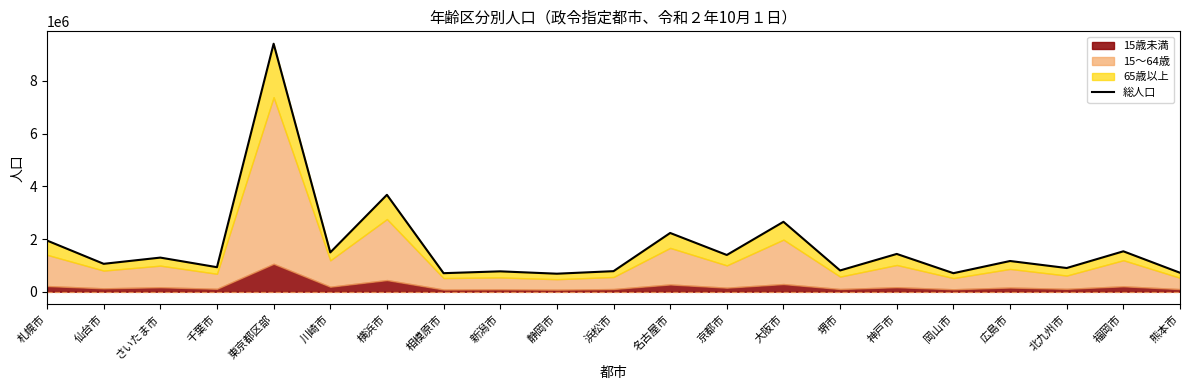

Reading left to right, list all the values displayed in this chart.

1942332	1058969	1295008	930779	9414419	1491912	3678702	703628	773000	683799	780070	2229986	1394457	2654227	806889	1434121	703273	1165669	899567	1534201	719452